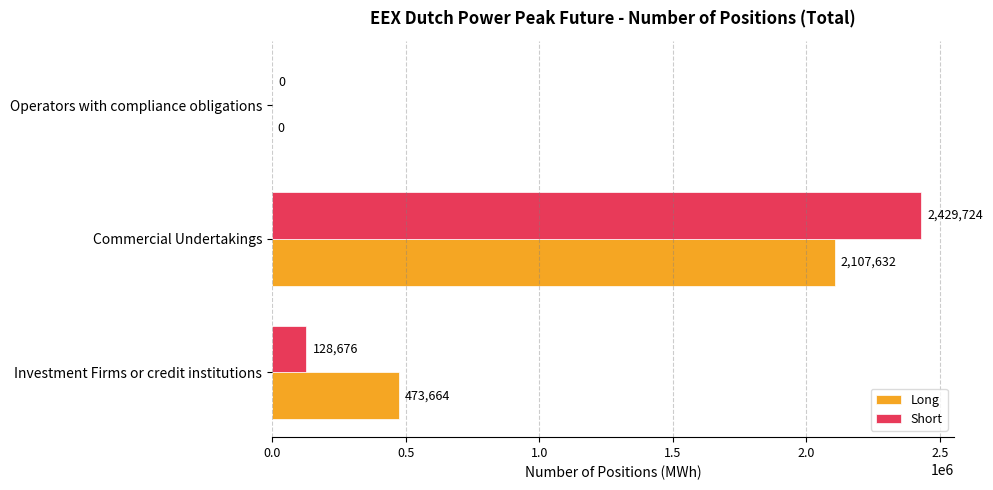

Read the Long value at Investment Firms or credit institutions, to the nearest 50.

473650